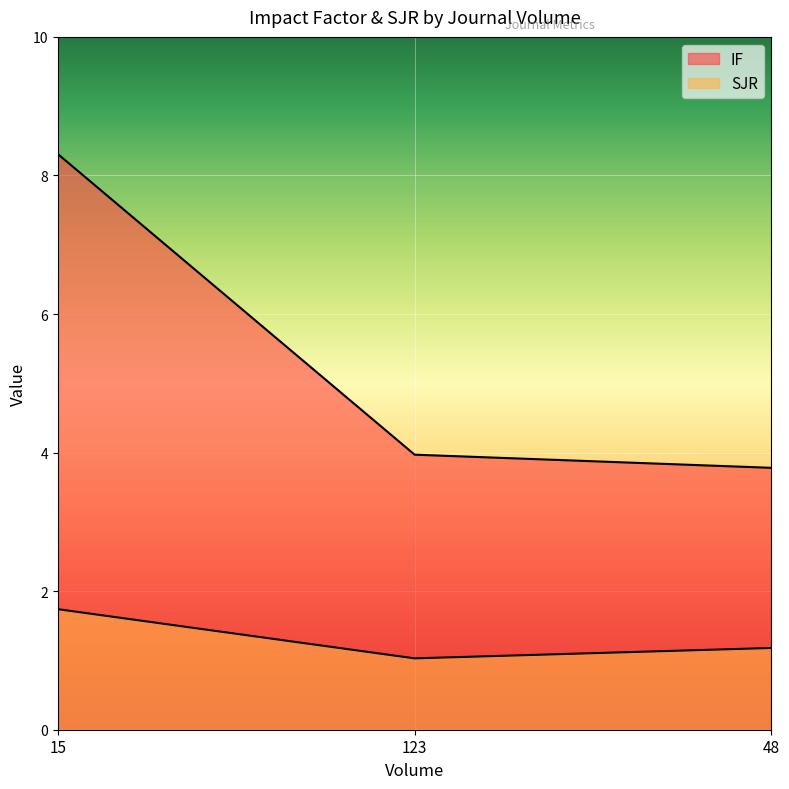

What is the difference between the maximum and minimum values in the SJR series?

0.7